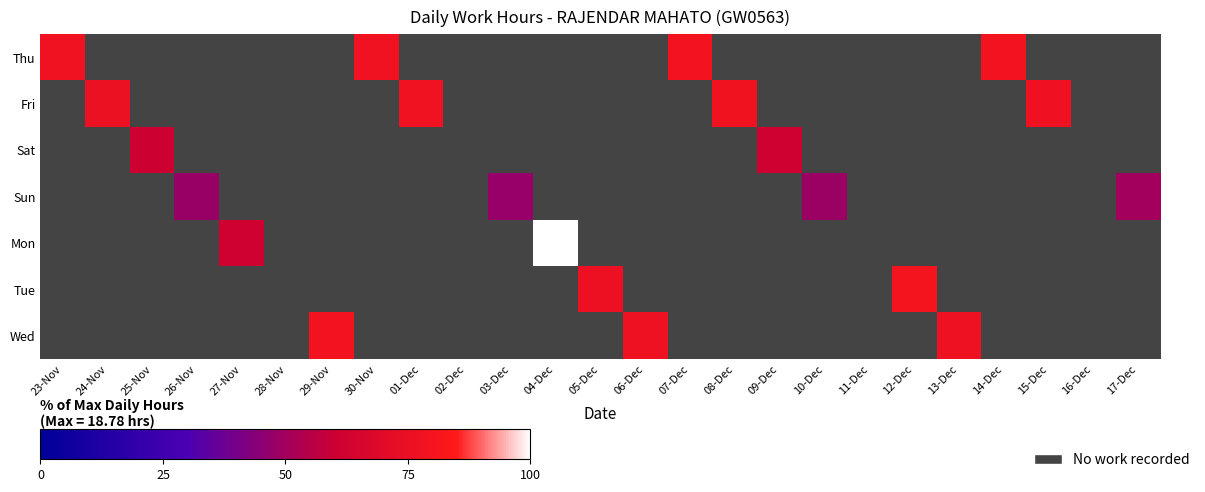

At how many categories does at least one series exceed 65?

14